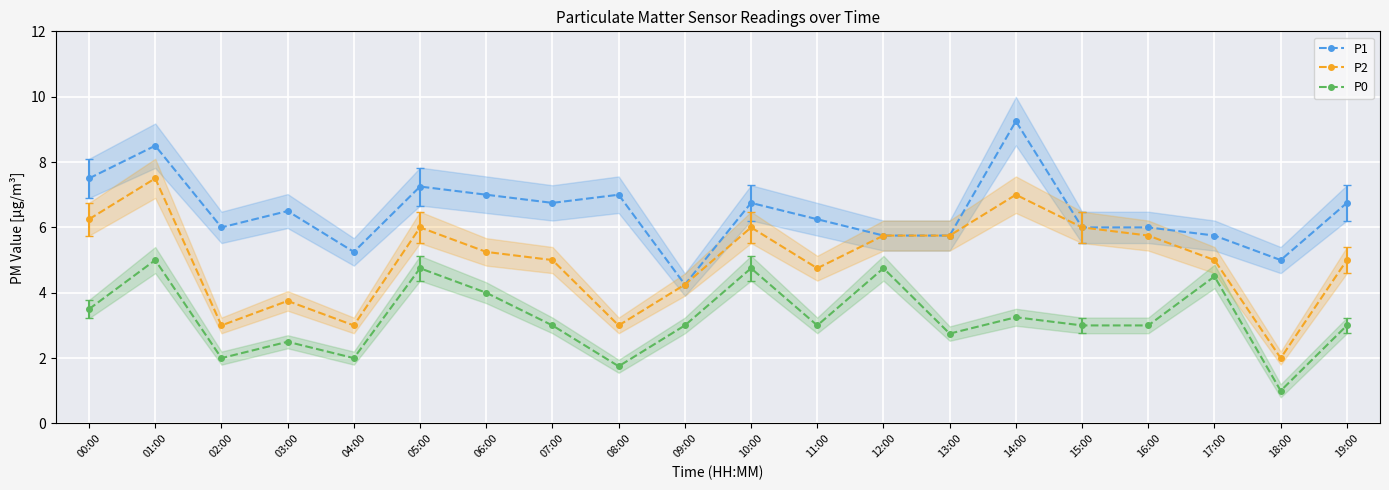

Where is the first local minimum for P0?

02:00